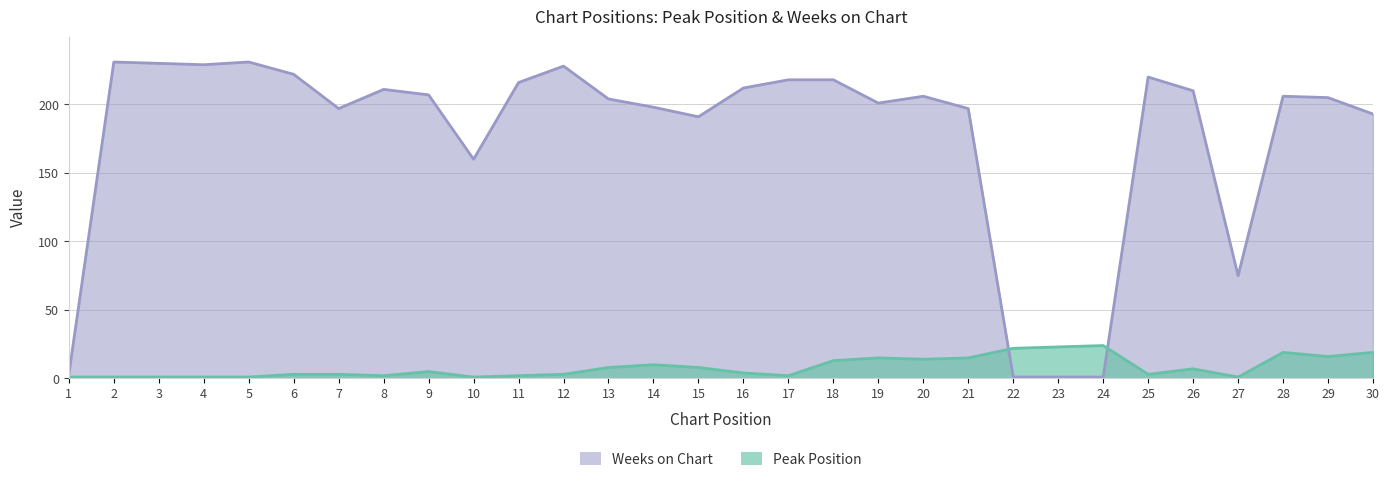

What value does the Peak Position series have at 6, to the nearest 5?

5